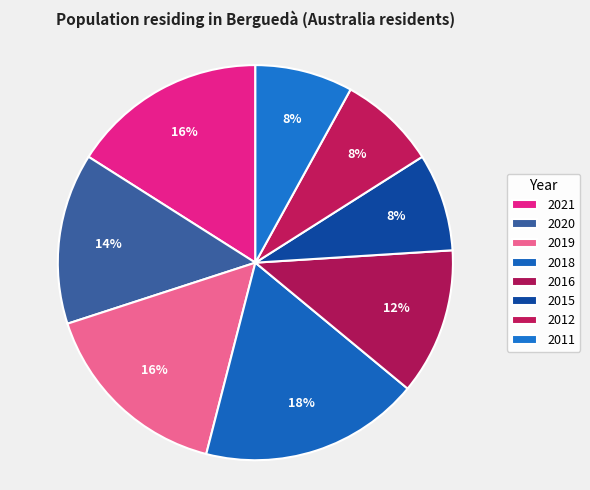

Is it true that 2016 is 12% of the pie?

True